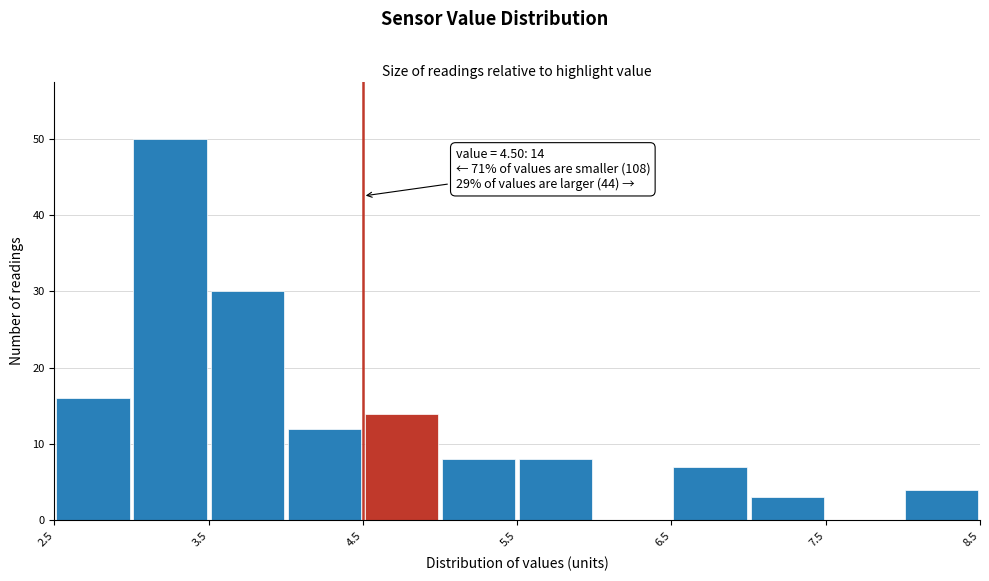

Which range on the x-axis has the tallest bar?

3.0 to 3.5